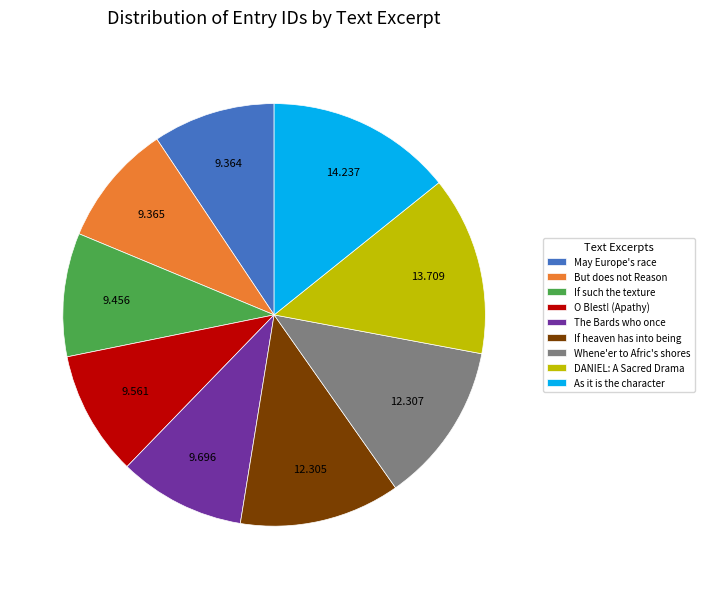

How many segments does this pie chart have?

9